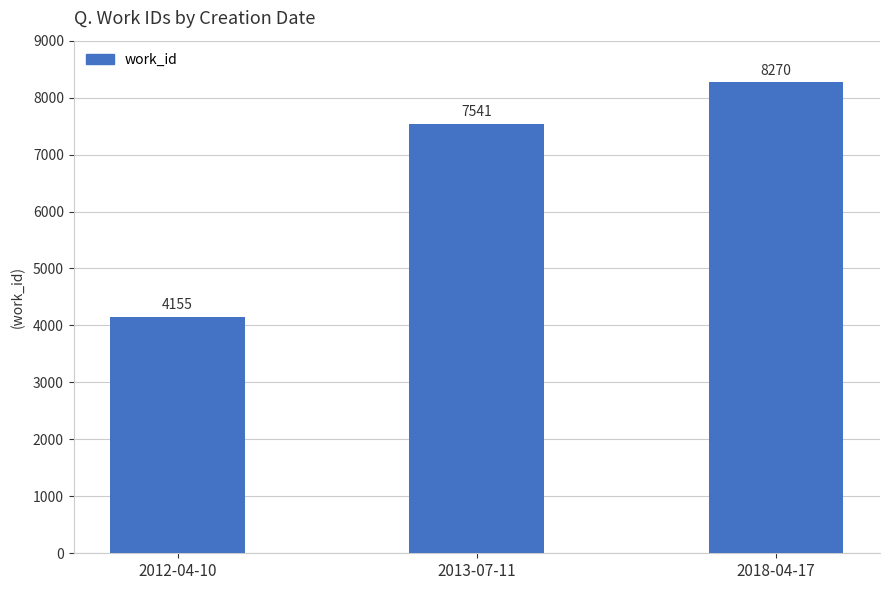

Reading right to left, what are all the values shown in this chart?

2018-04-17=8270	2013-07-11=7541	2012-04-10=4155